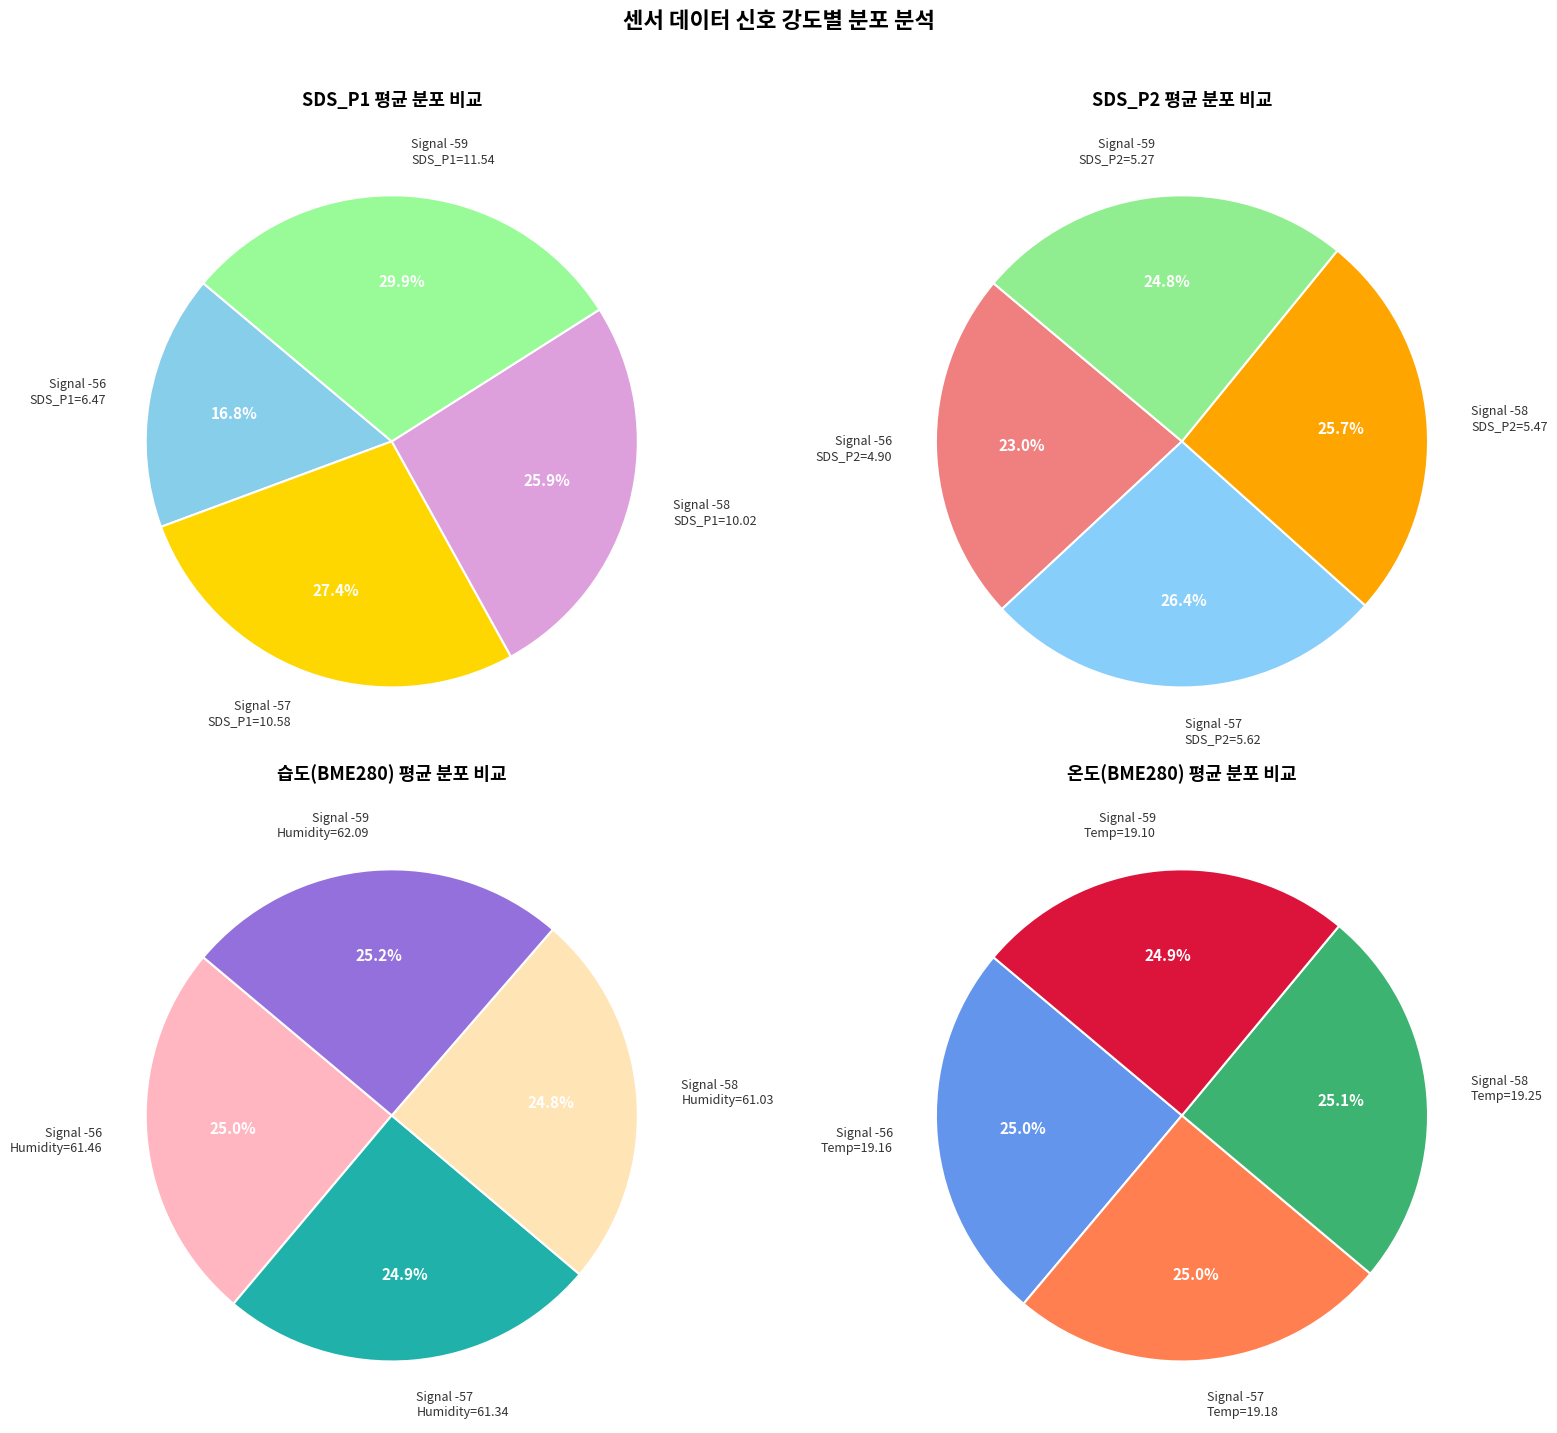

Which slice is the smallest?

-58